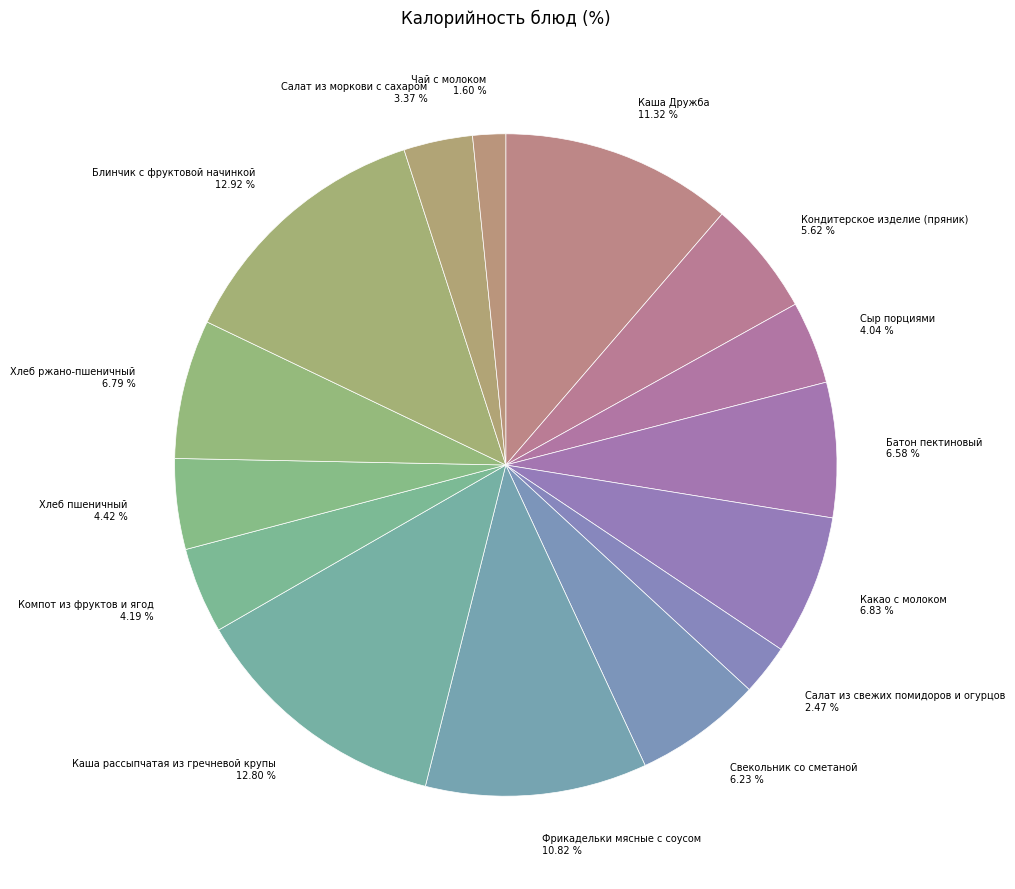

What is the smallest slice in the pie chart?

Чай с молоком